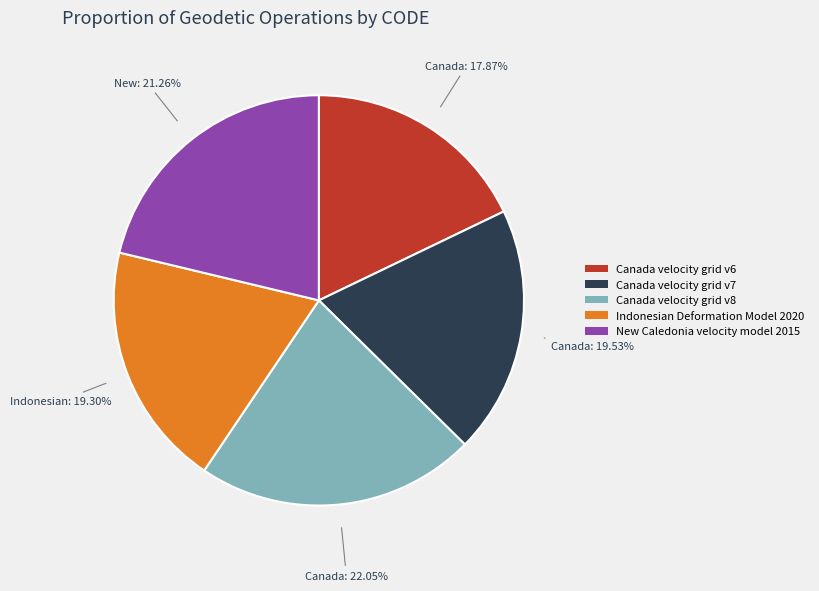

How many slices are in this pie chart?

5